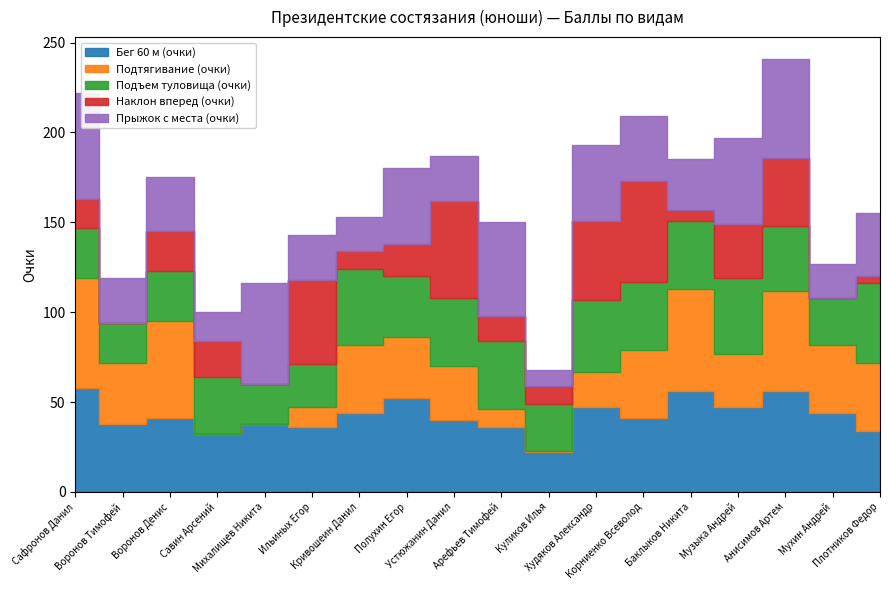

List the labels in order of Бег 60 м (очки) value, largest first.

Сафронов Данил, Баклыков Никита, Анисимов Артем, Полухин Егор, Худяков Александр, Музыка Андрей, Кривошеин Данил, Мухин Андрей, Воронов Денис, Корниенко Всеволод, Устюжанин Данил, Воронов Тимофей, Михалищев Никита, Ильиных Егор, Арефьев Тимофей, Плотников Федор, Савин Арсений, Куликов Илья